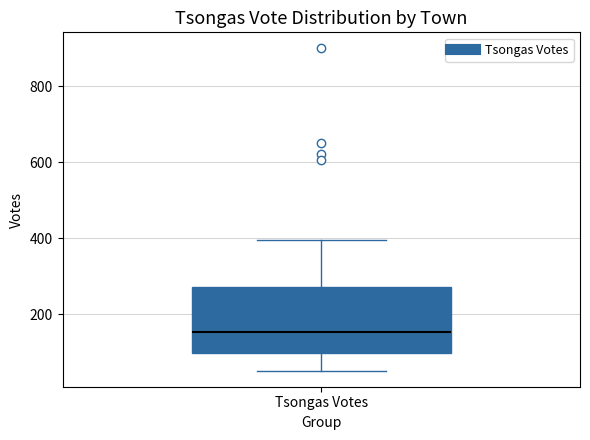

Read this box plot against the y-axis: the position of the median line, the range covered by the box, and the ends of both whiskers. The values are not printed on the chart, so give them approximately, as read against the axis.

median 160, box 100 to 280, whiskers 60 to 400